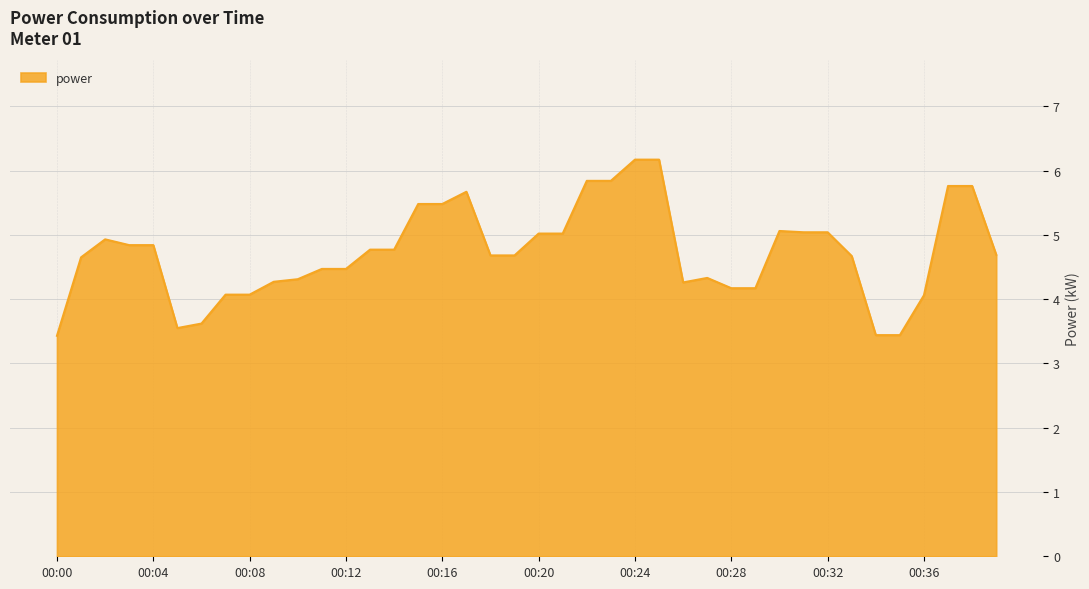

What is the minimum value shown in the chart?

3.4